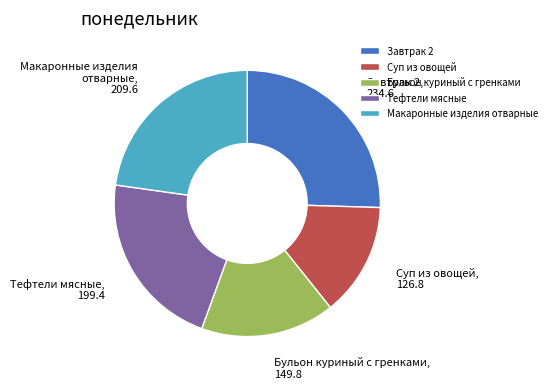

Is there any slice that represents more than half of the pie?

No